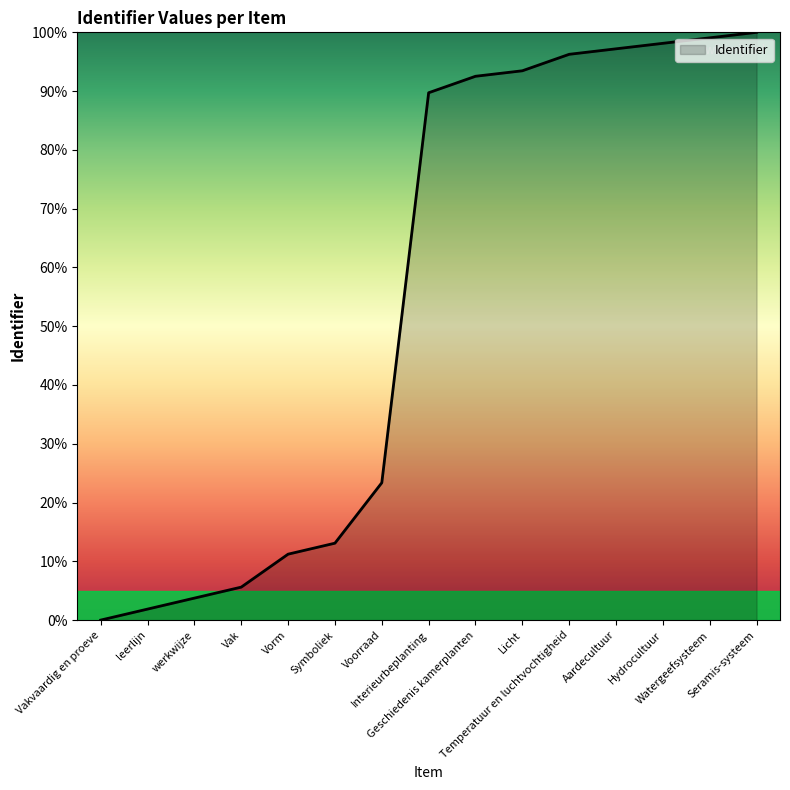

What is the maximum value shown in the chart?

100.0